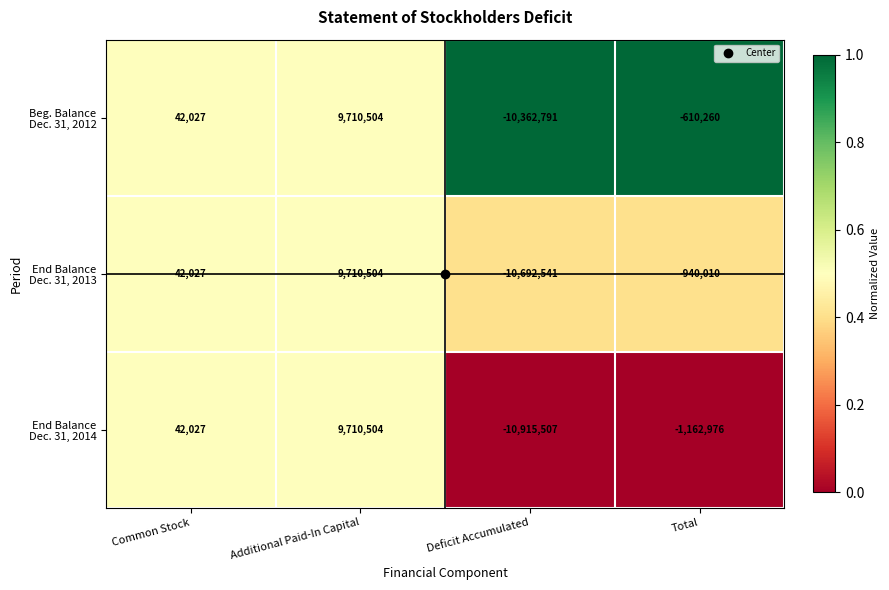

At which category is the sum across all series the highest?

Additional Paid-In Capital